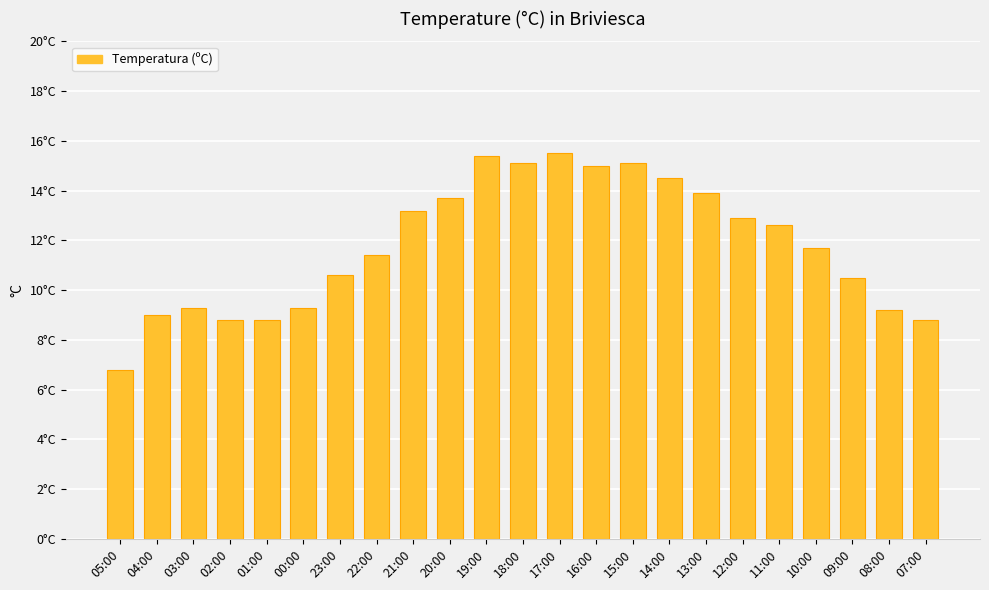

Are the bars grouped side by side (vs. stacked)?

No